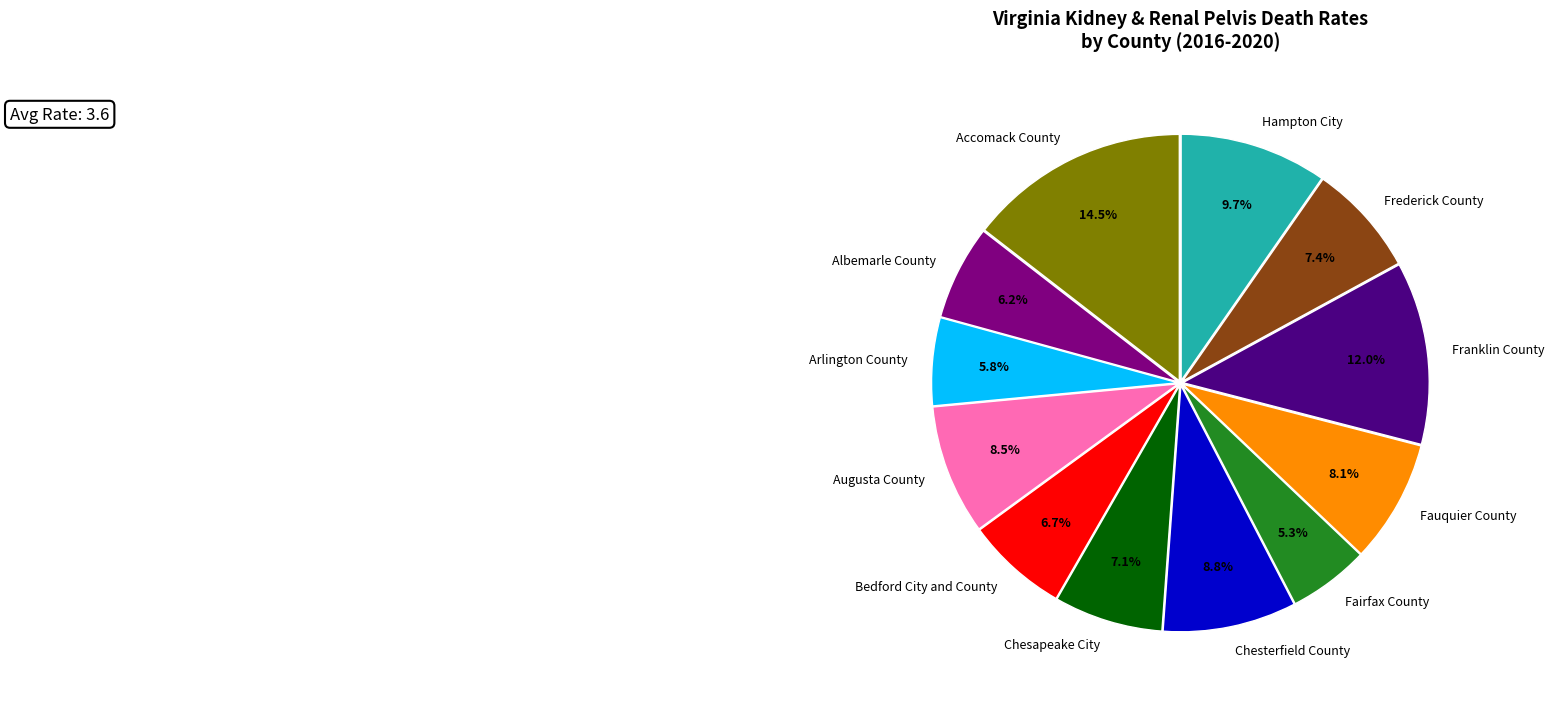

Combined, do Chesterfield County and Chesapeake City account for over 50%?

No